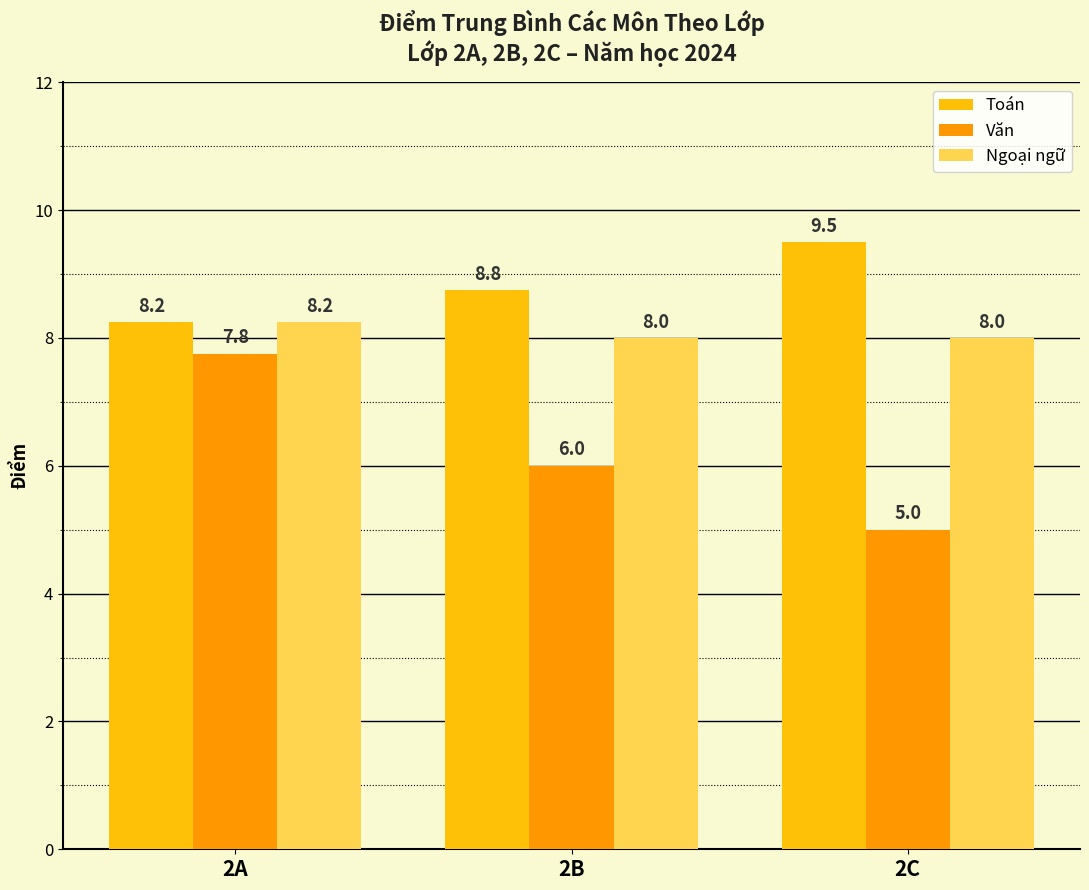

What is the minimum value for Ngoại ngữ?

8.0